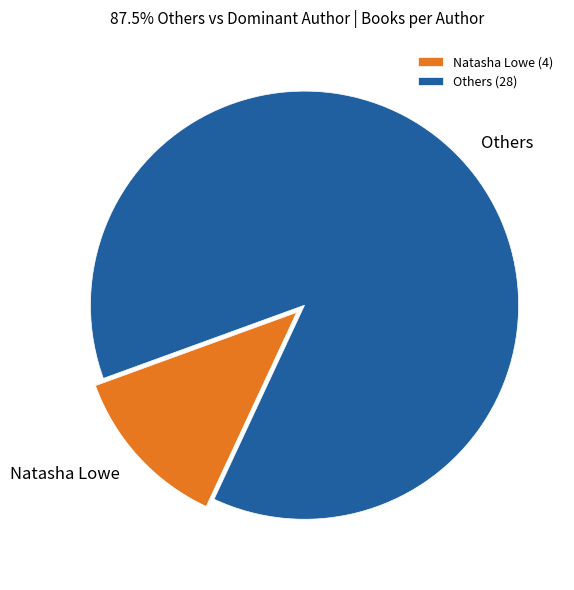

The Natasha Lowe slice represents 23% of the pie. True or false?

False